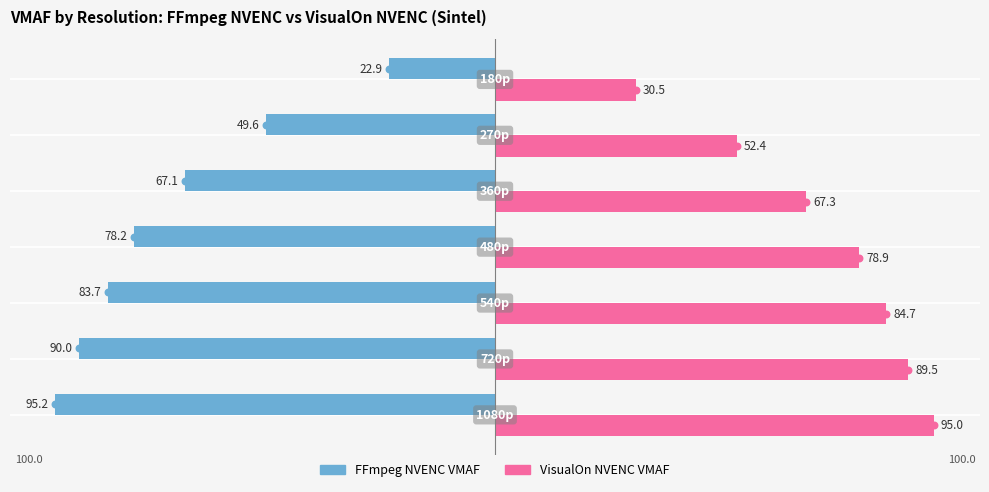

Which series has the widest spread of values?

FFmpeg NVENC VMAF